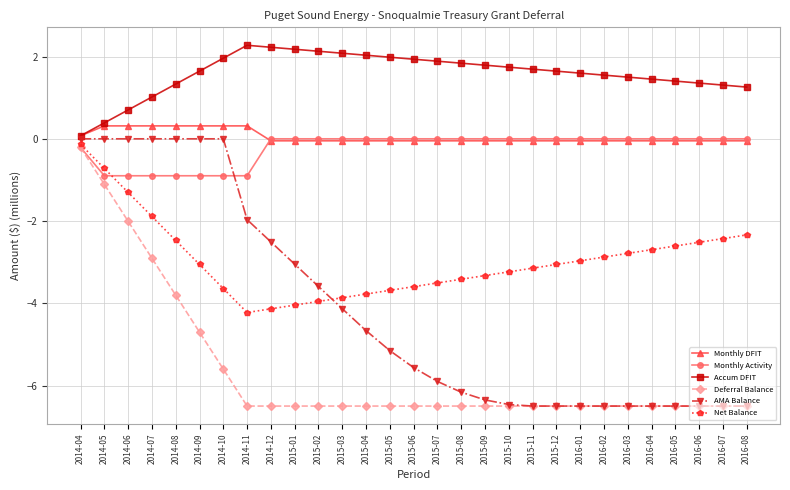

True or false: Accum DFIT has more than 0 points higher than both neighbors.

True